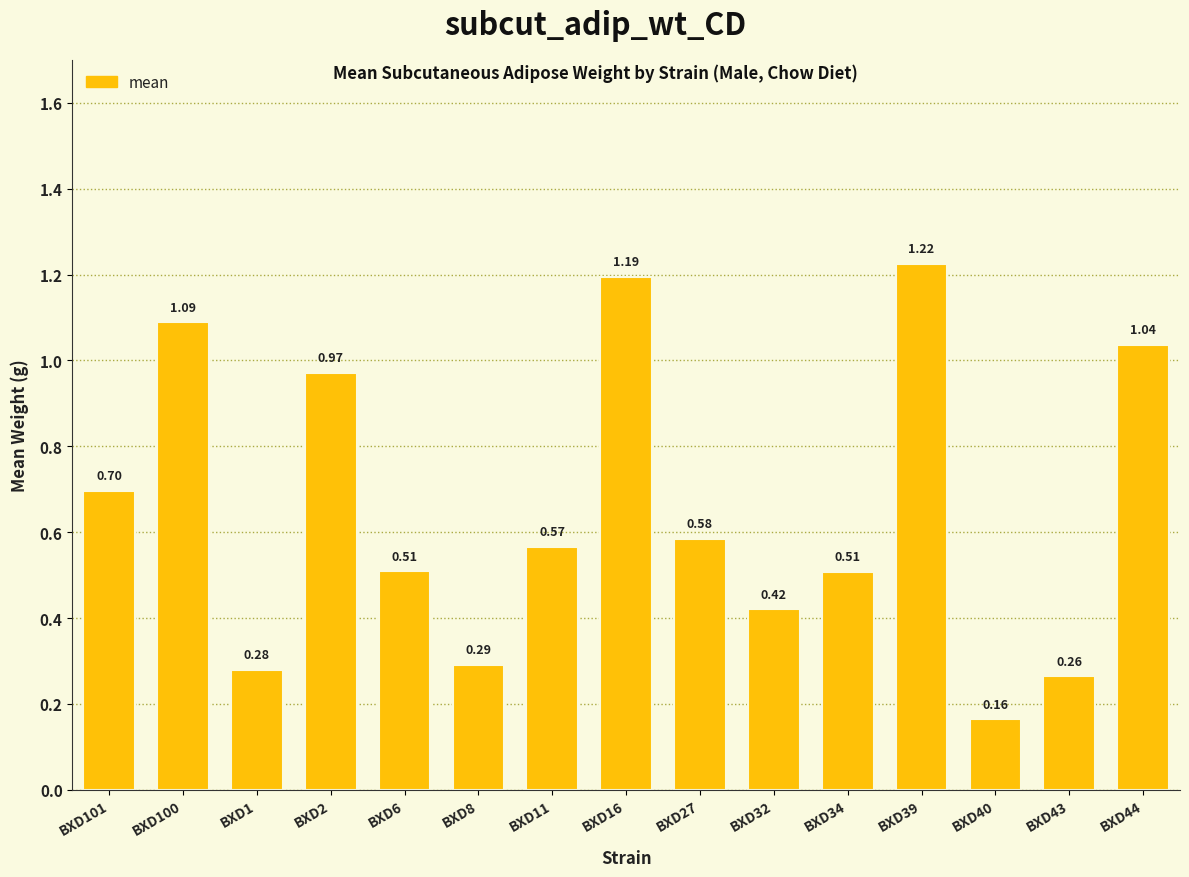

Between BXD100 and BXD1, which is larger?

BXD100